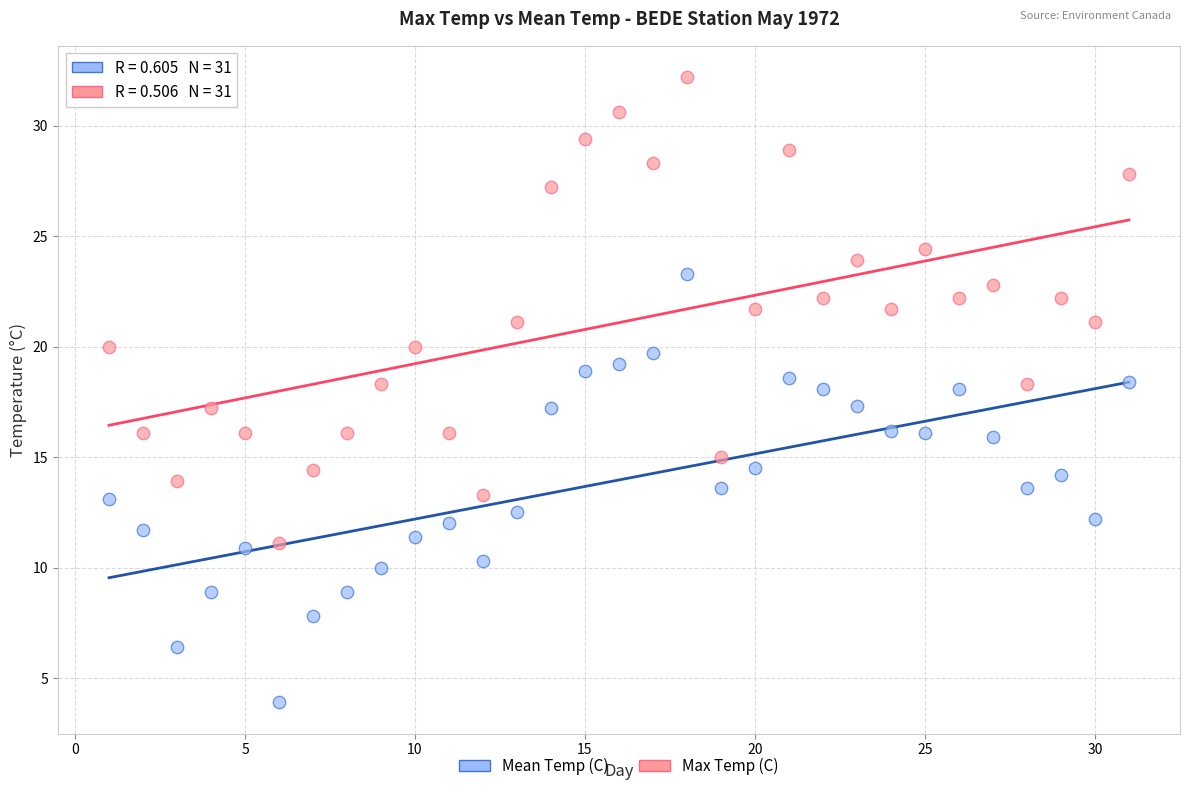

Which series reaches the maximum Y coordinate?

Max Temp (C)